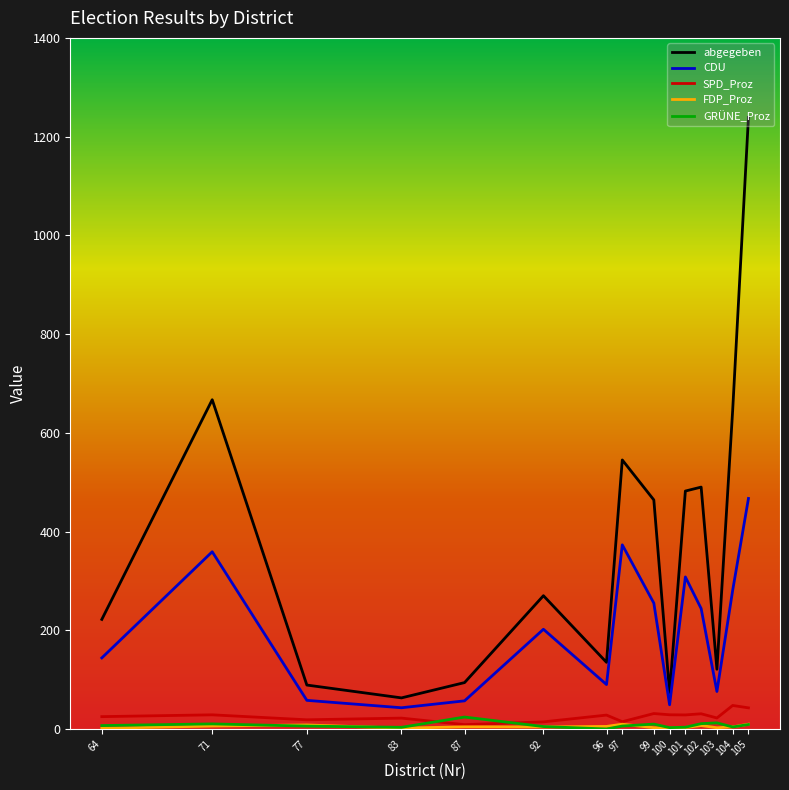

What is the difference between the SPD_Proz values at 87 and 64?

16.2